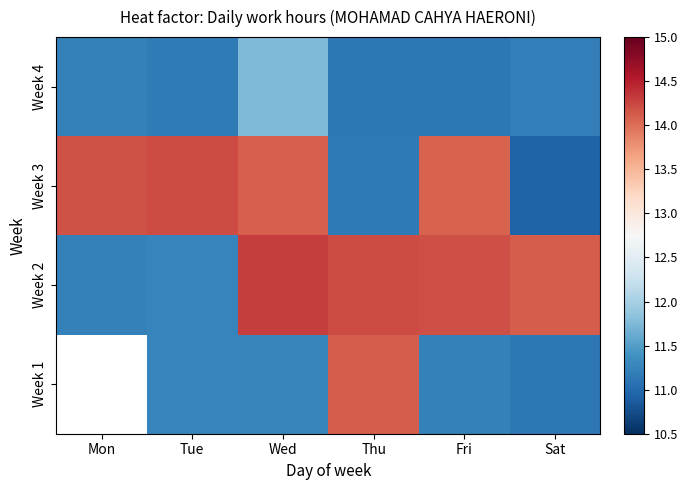

Which category has the lowest value in the Week 1 series?

Mon